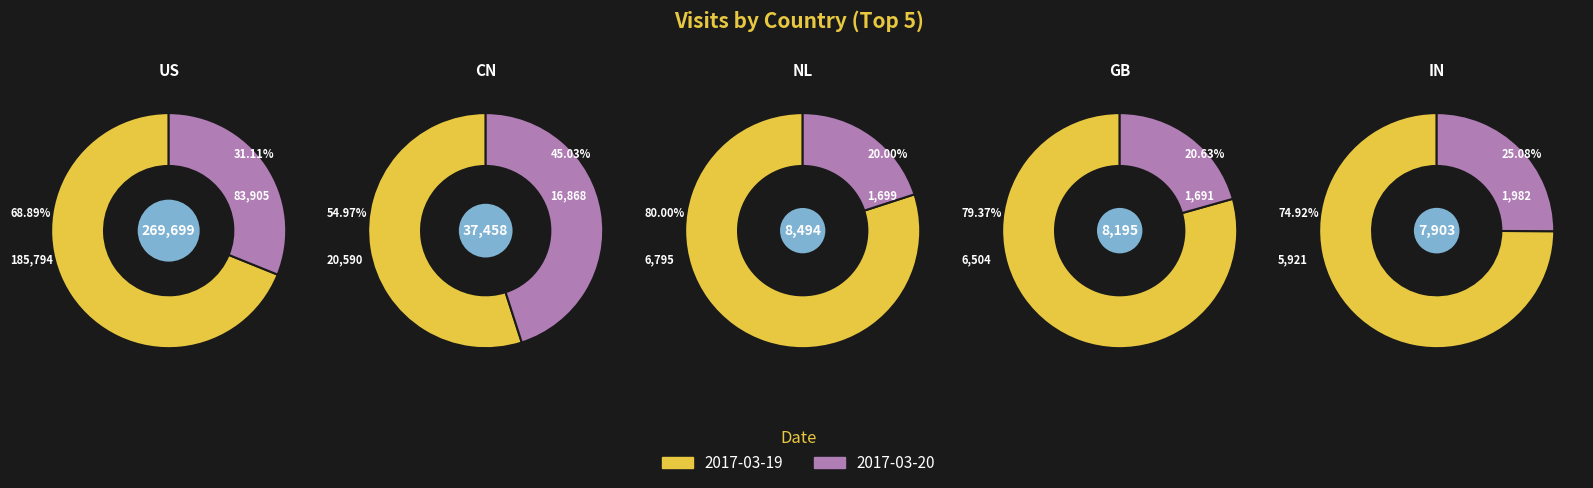

What is the smallest slice in the pie chart?

2017-03-20